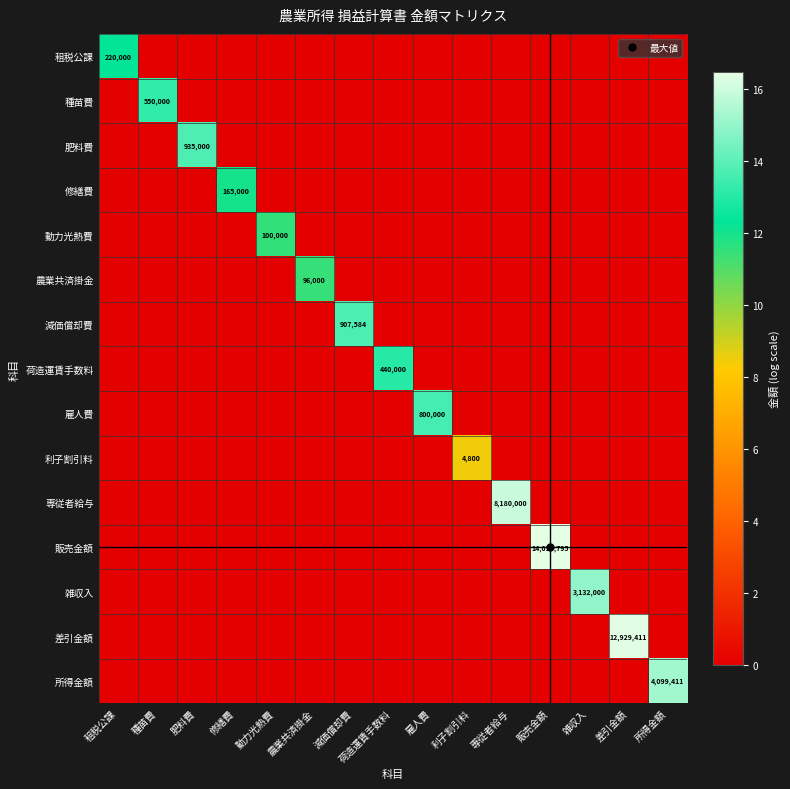

At 利子割引料, list the series in order from smallest to largest.

租税公課, 種苗費, 肥料費, 修繕費, 動力光熱費, 農業共済掛金, 減価償却費, 荷造運賃手数料, 雇人費, 専従者給与, 販売金額, 雑収入, 差引金額, 所得金額, 利子割引料